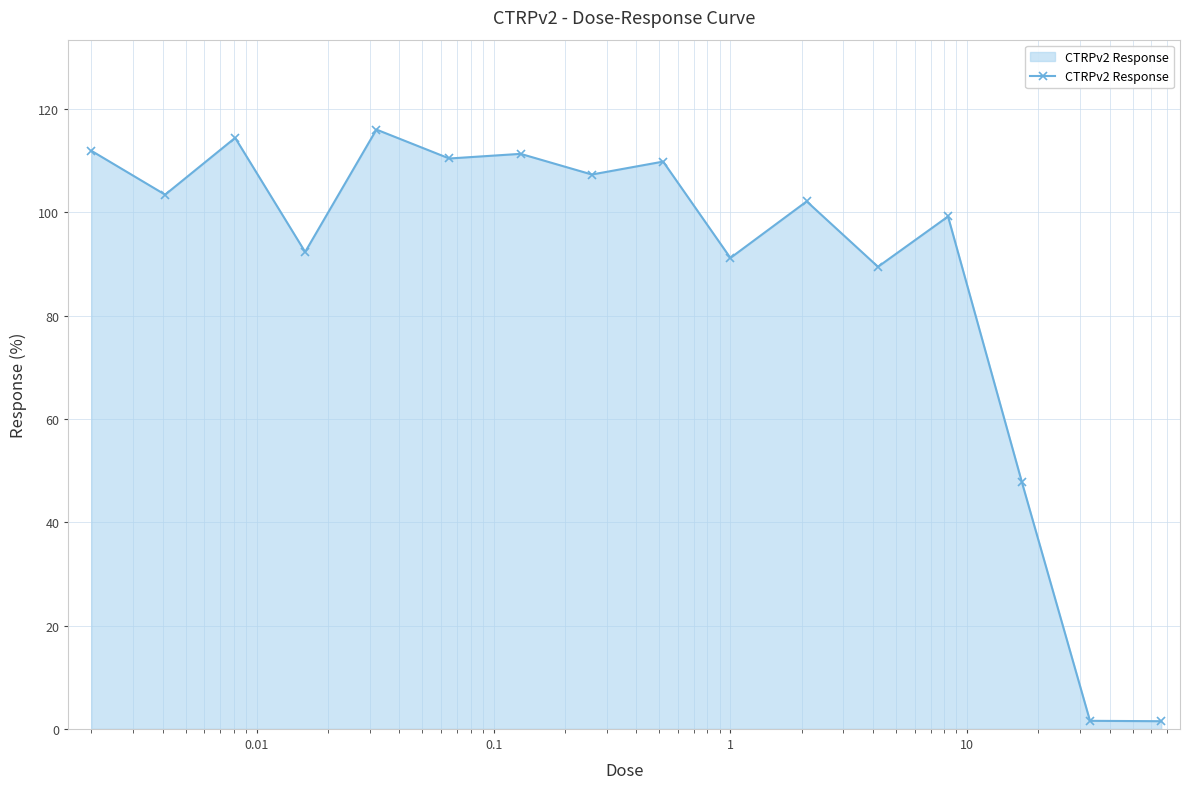

What is the maximum value shown in the chart?

116.0